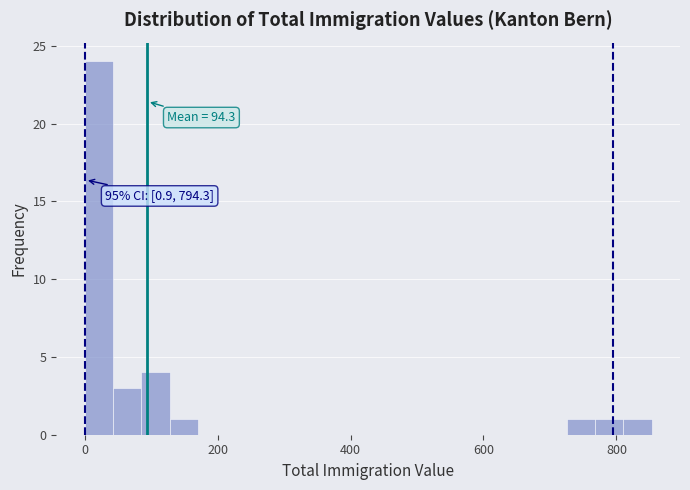

Read against the x-axis, roughly where is the centre of the tallest bar?

20